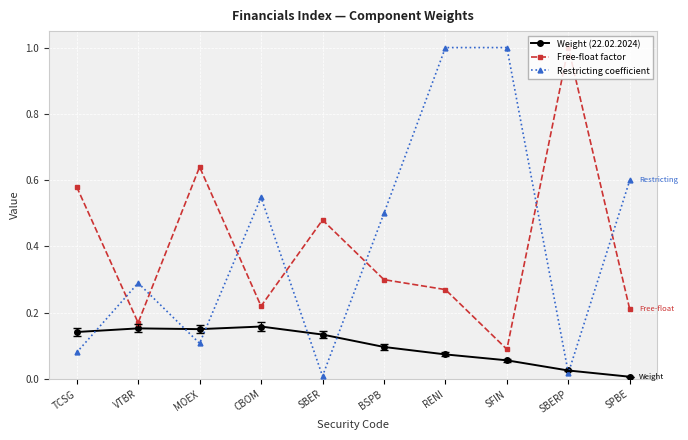

Is it true that Weight (22.02.2024) equals 0.2 at MOEX?

True